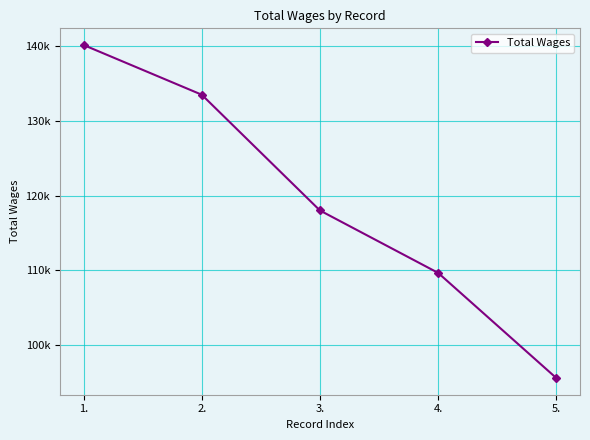

Does the chart have visible grid lines?

Yes